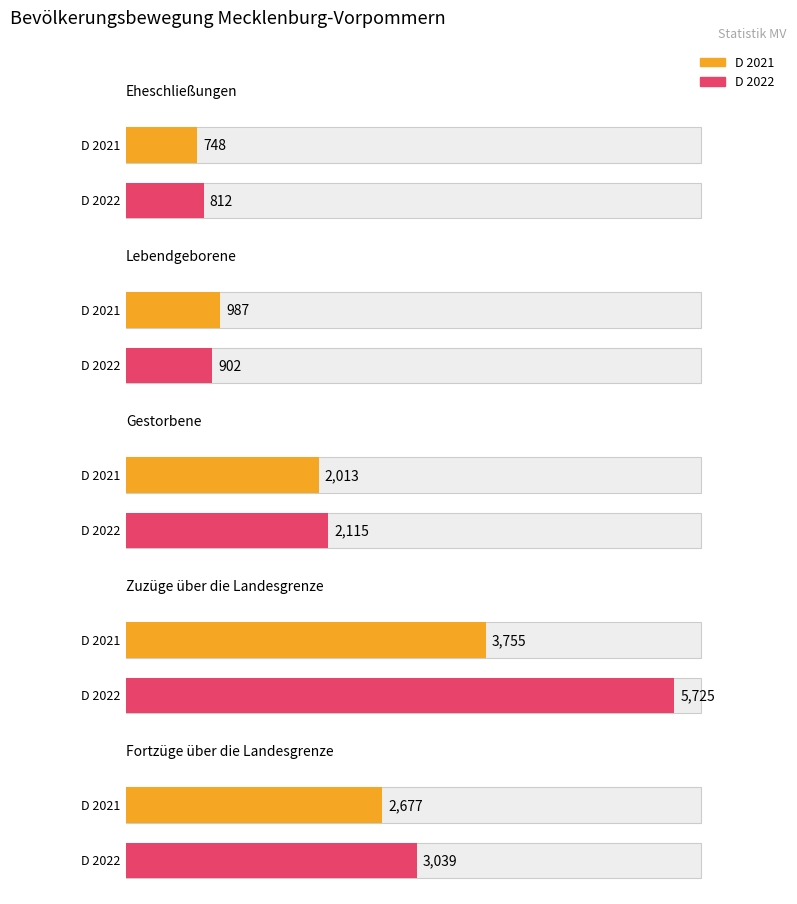

What is the average value of the Fortzüge über die Landesgrenze series?

2858